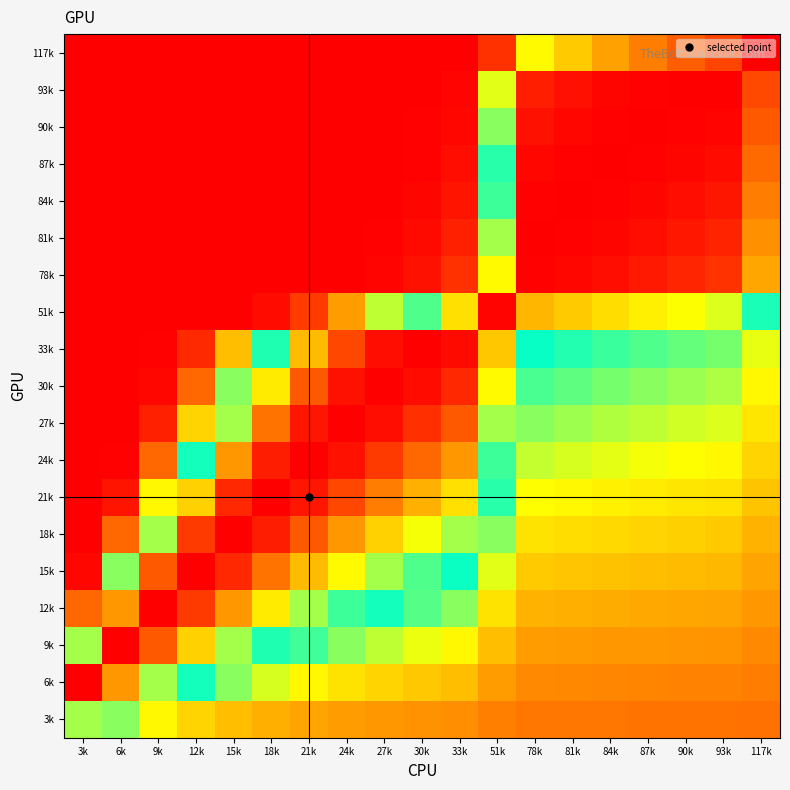

At which category does the chart reach its minimum across all series?

3k